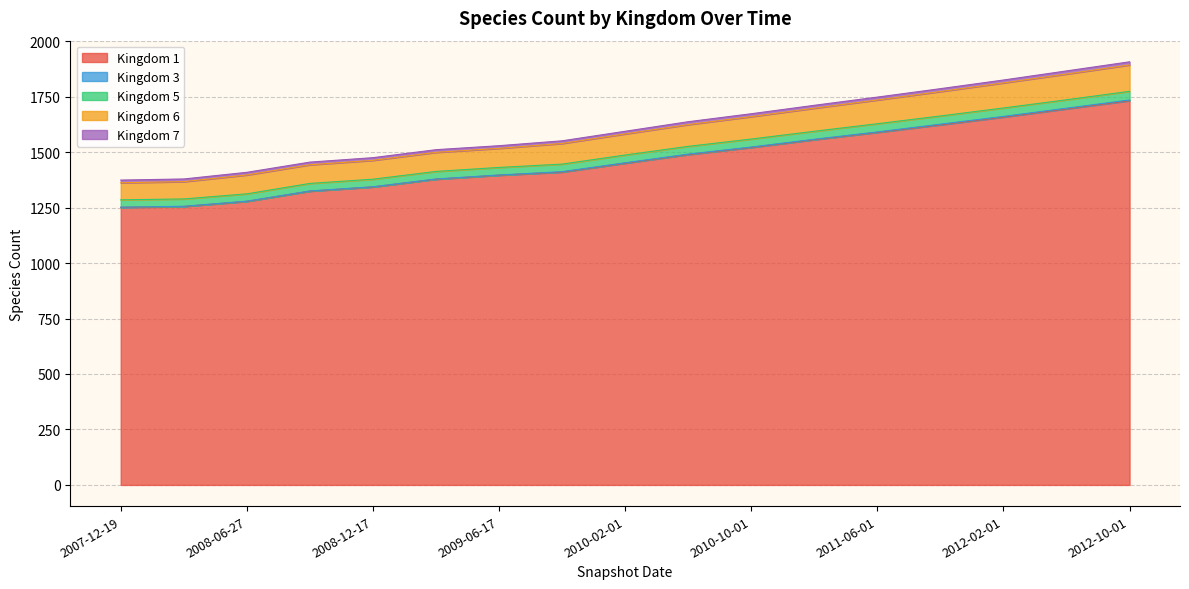

The 6 series shows 1443 at 2008-10-10. True or false?

True